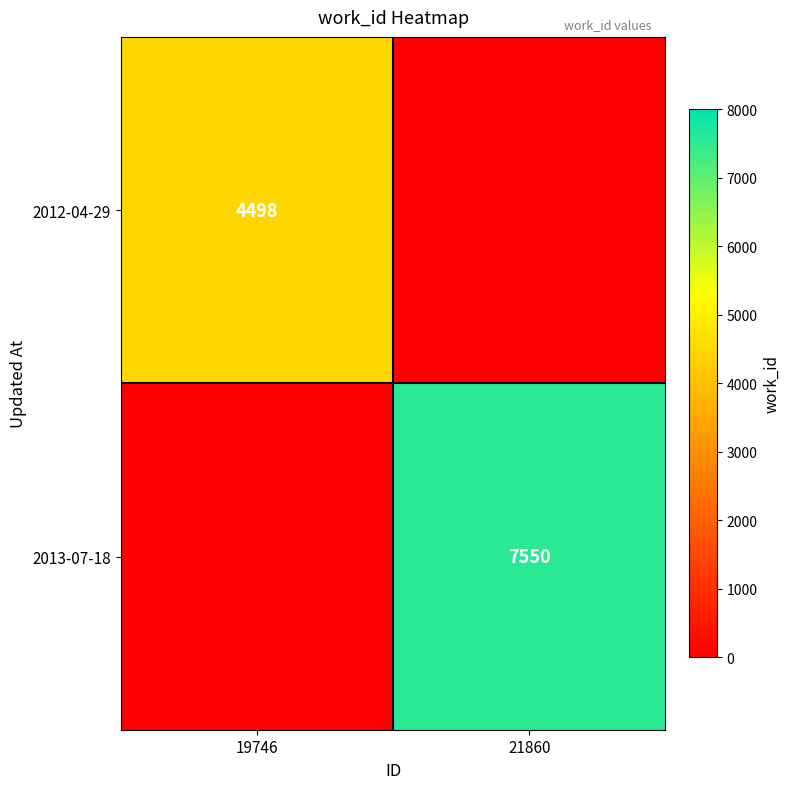

The value of 2013-07-18 at 21860 is 3148. True or false?

False